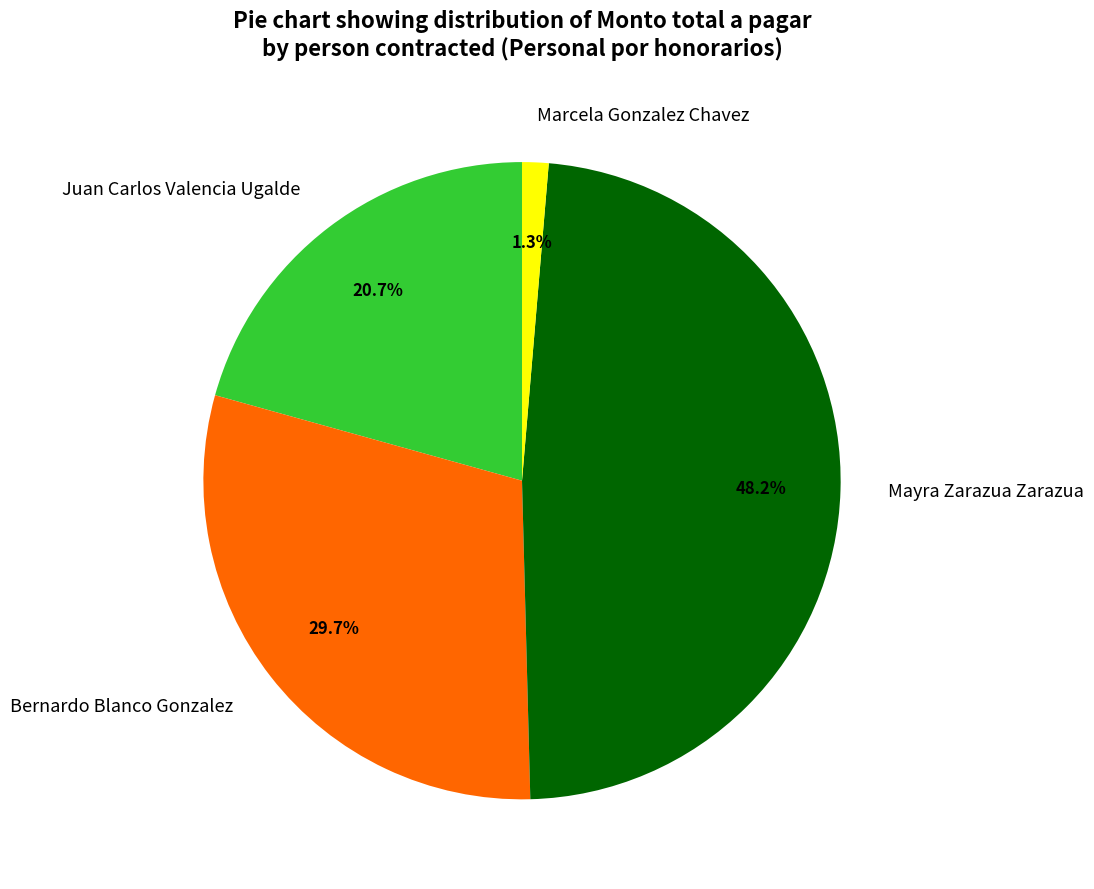

Between Bernardo Blanco Gonzalez and Marcela Gonzalez Chavez, which is larger?

Bernardo Blanco Gonzalez